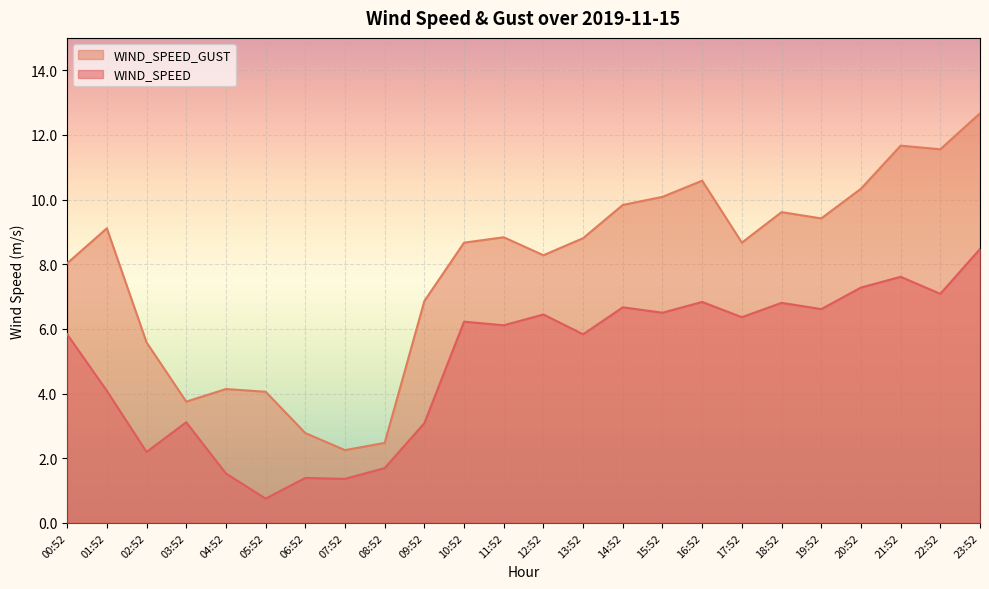

At how many categories does at least one series exceed 8?

16